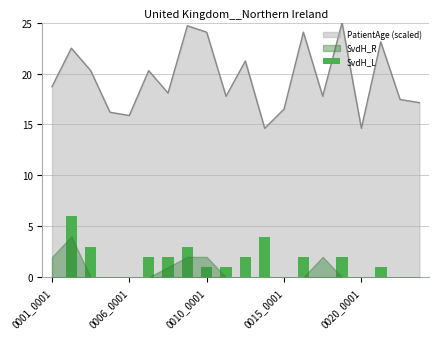

What is the maximum value for PatientAge (scaled)?

25.0